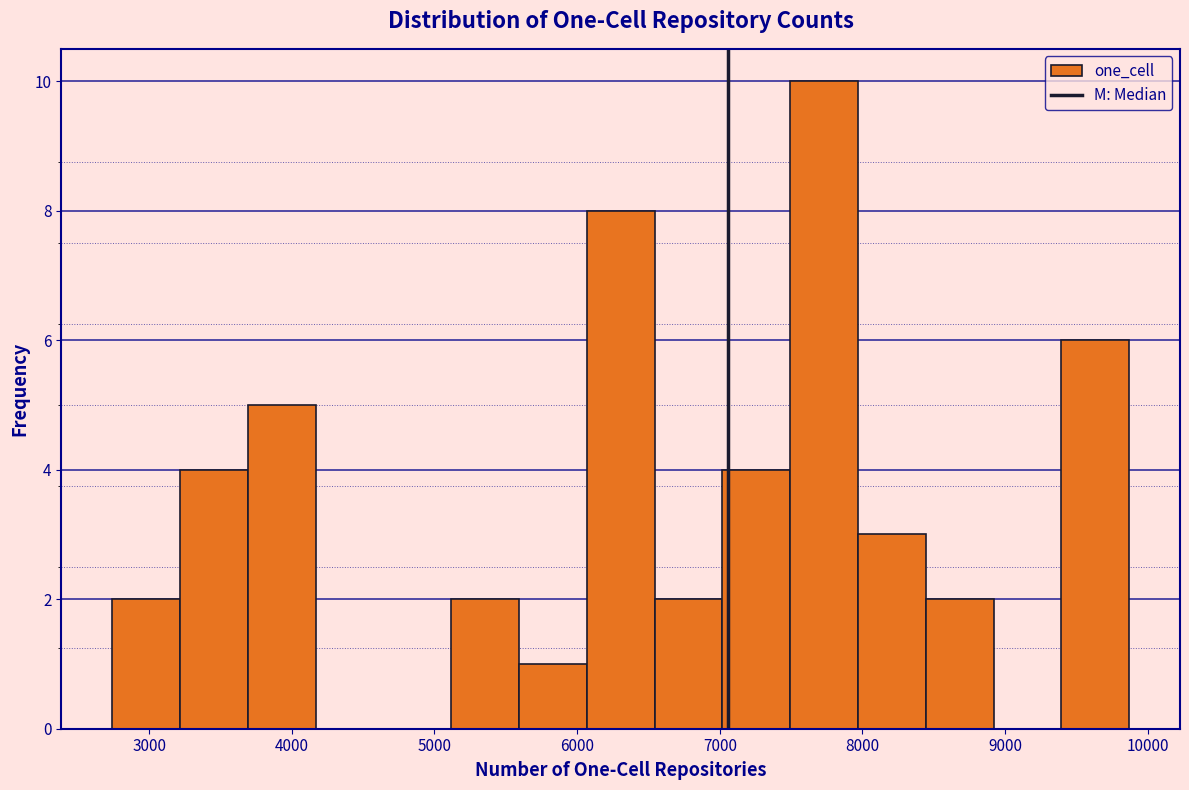

Reading left to right, transcribe this chart: for each bar, give the range it covers on the x-axis and its height. Neither the bar edges nor the heights are printed on the chart, so give them approximately, as read against the axes.

2700 to 3200: 2
3200 to 3700: 4
3700 to 4200: 5
4200 to 4600: 0
4600 to 5100: 0
5100 to 5600: 2
5600 to 6100: 1
6100 to 6500: 8
6500 to 7000: 2
7000 to 7500: 4
7500 to 8000: 10
8000 to 8400: 3
8400 to 8900: 2
8900 to 9400: 0
9400 to 9900: 6